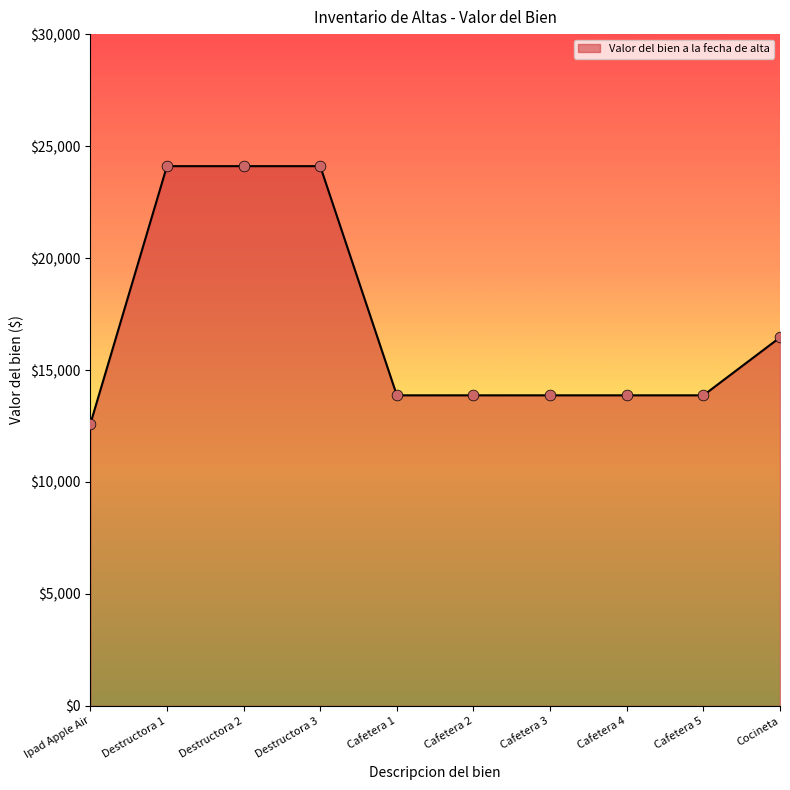

Which has a higher value, Cocineta or Destructora 2?

Destructora 2